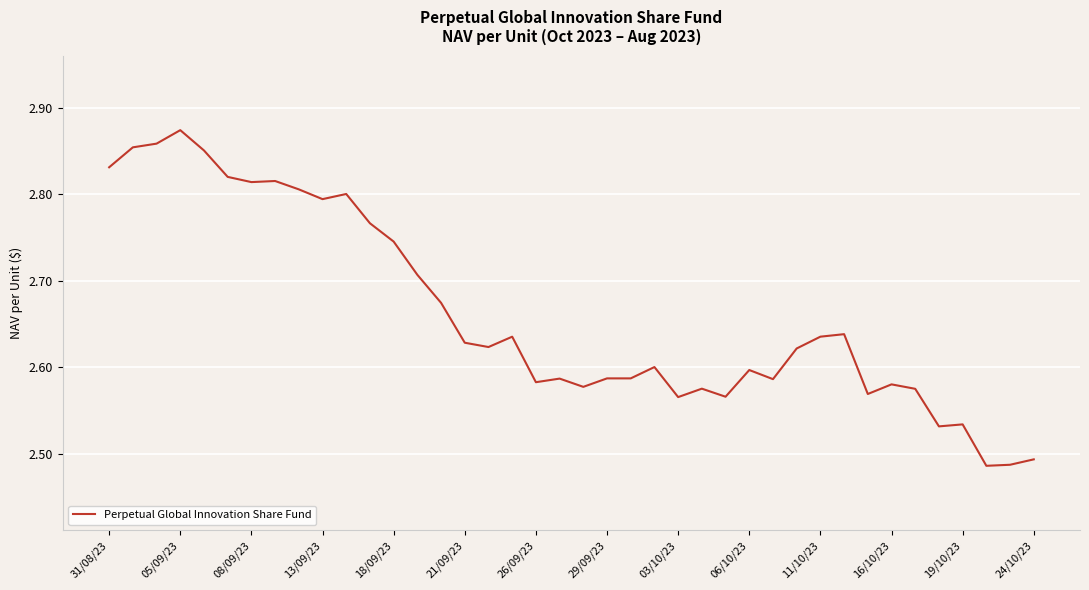

What is the difference between the maximum and second lowest values?

0.4